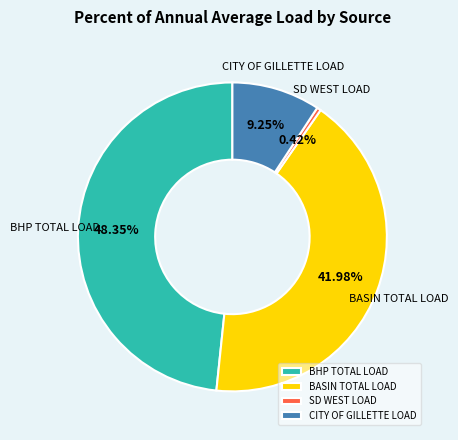

Is it true that BHP TOTAL LOAD is 40% of the pie?

False